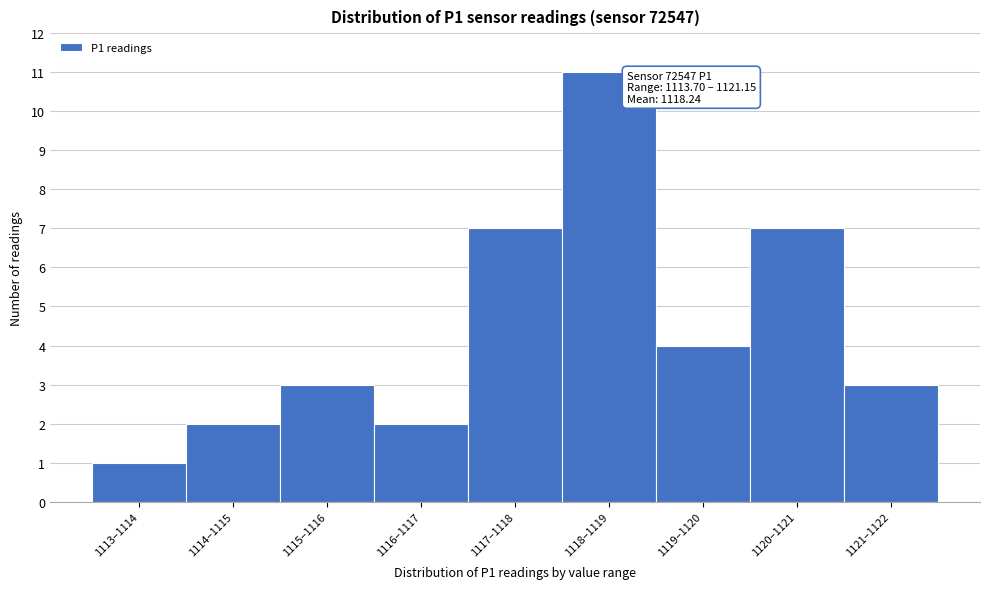

Reading right to left, what are all the values shown in this chart?

3	7	4	11	7	2	3	2	1